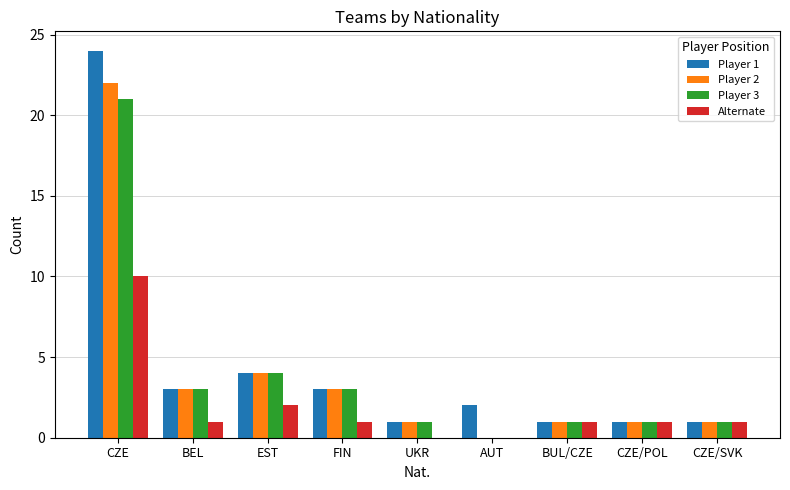

At which label is Player 3 closest to 10?

EST